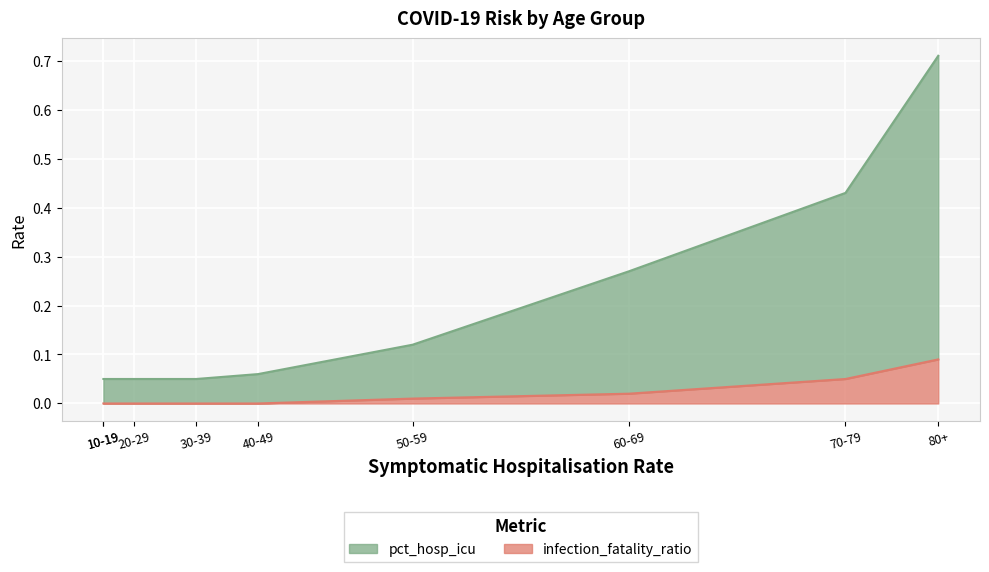

Which series has the largest total across all categories?

pct_hosp_icu